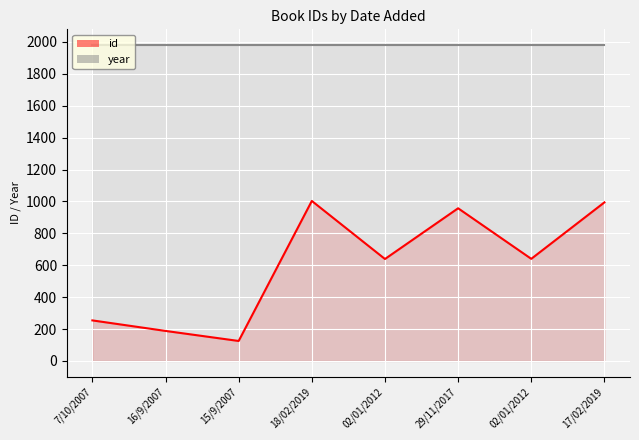

What is the smallest value displayed?

125